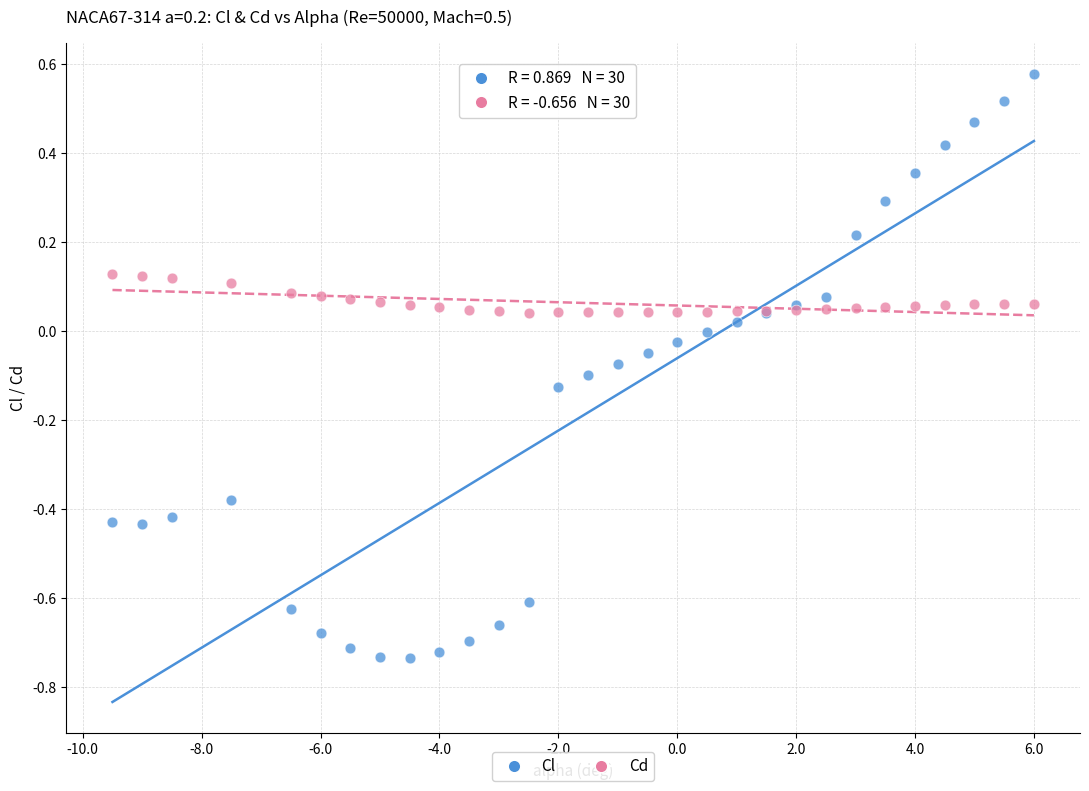

Which series reaches the minimum Y coordinate?

Cl